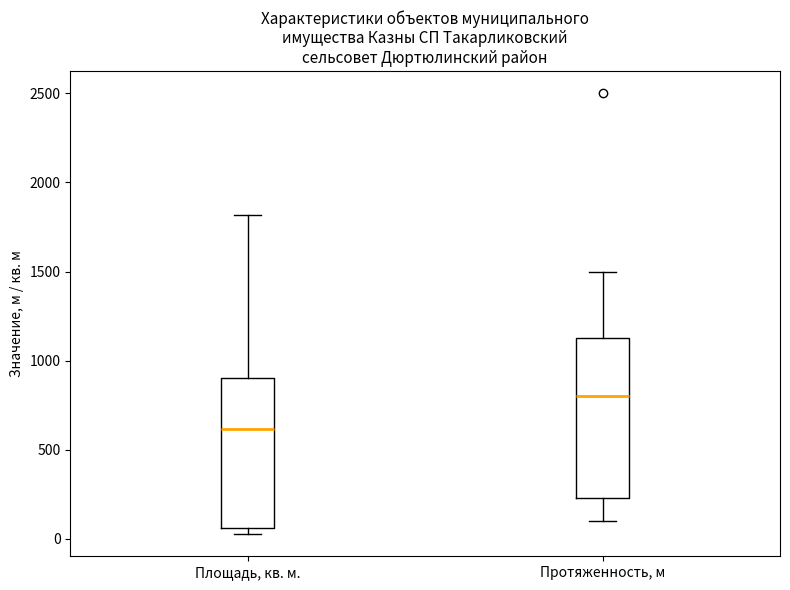

Reading left to right, read every box against the y-axis: the position of its median line, the range the box covers, and the ends of its whiskers. The values are not printed on the chart, so give them approximately, as read against the axis.

Площадь, кв. м.: median 600, box 50 to 900, whiskers 50 (just below the box's lower edge) to 1800
Протяженность, м: median 800, box 250 to 1100, whiskers 100 to 1500